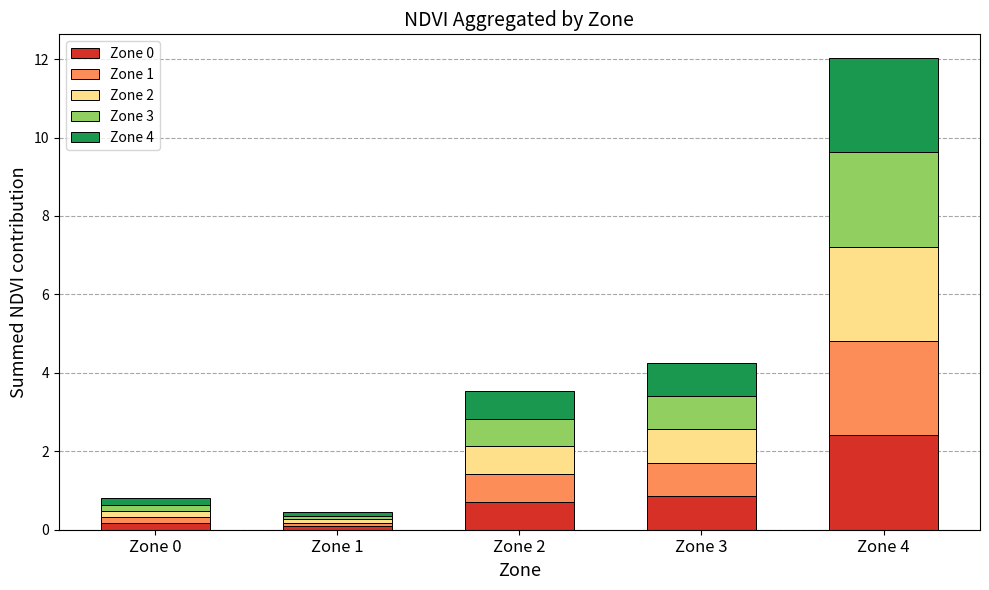

What is the value of the Zone 0 bar at the 5th from the left?

2.4